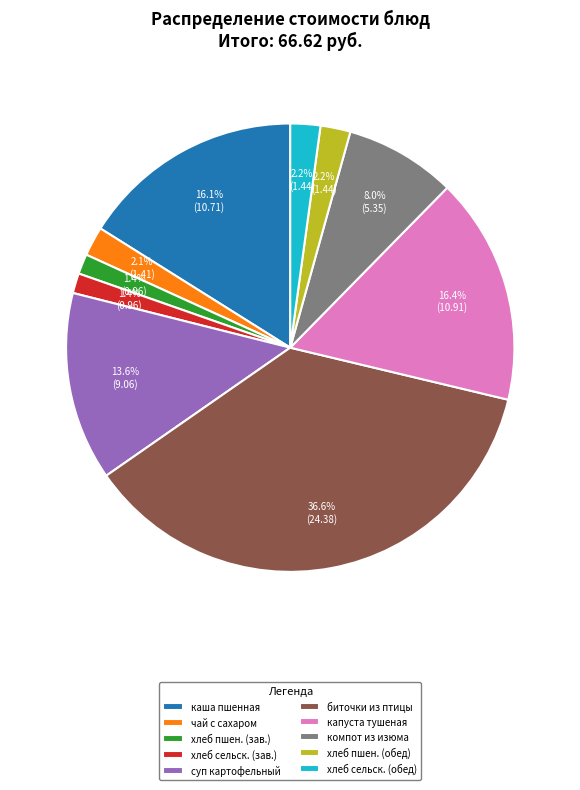

To the nearest percent, what is the difference between the largest and smallest slice percentages?

35%